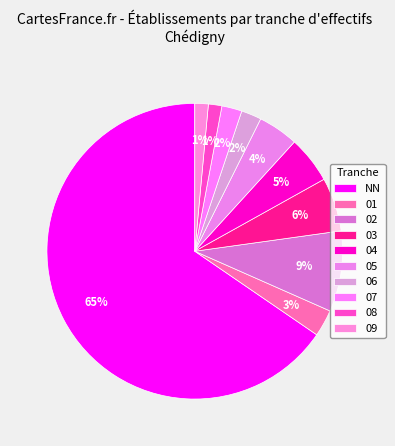

To the nearest percent, what portion does 09 represent?

1%